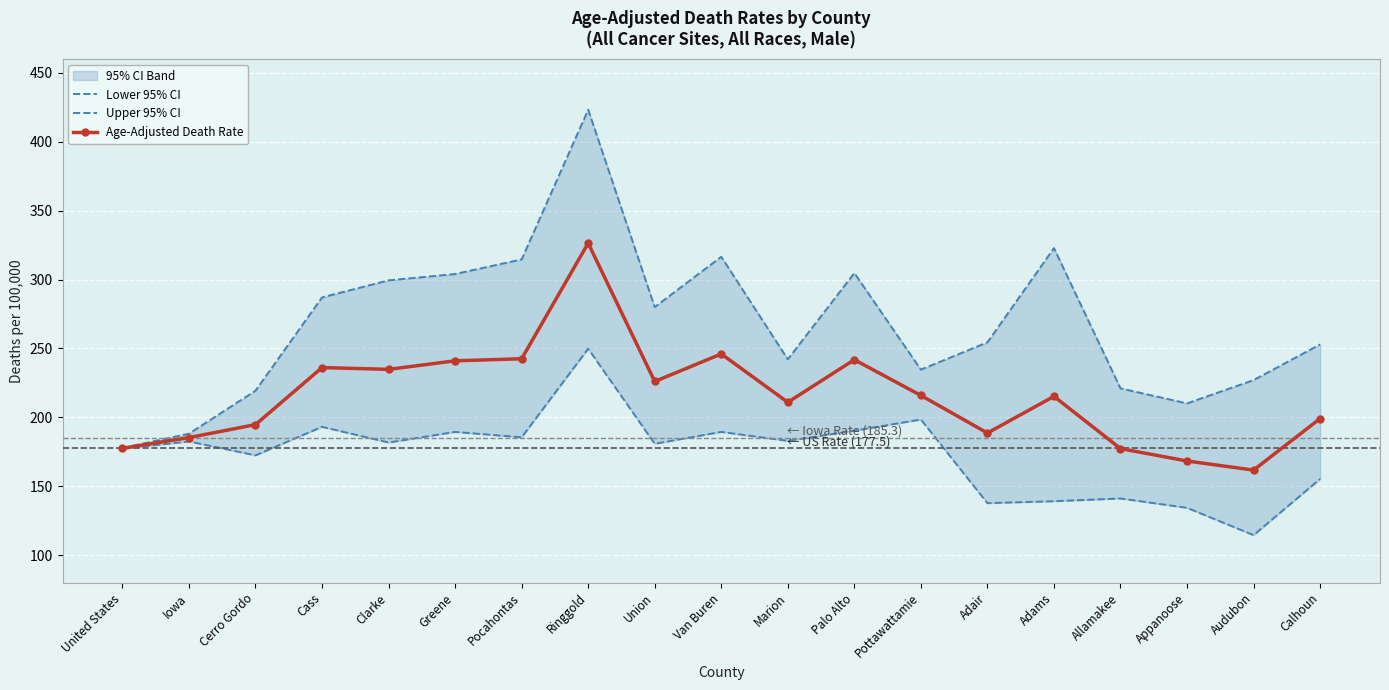

Between Audubon and Allamakee, which is larger?

Allamakee